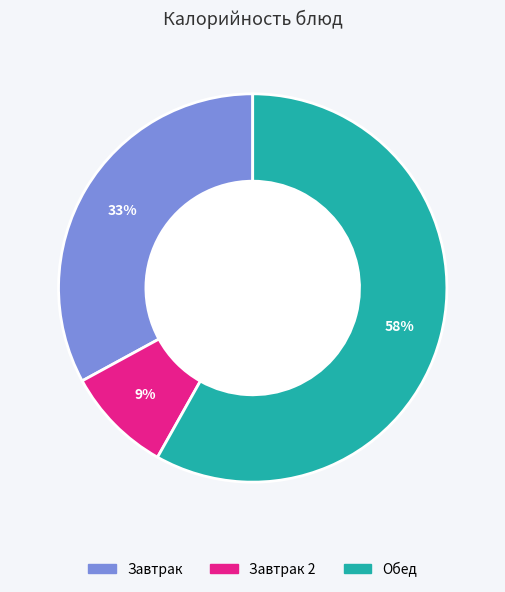

To the nearest percent, what is the difference between the largest and smallest slice percentages?

49%